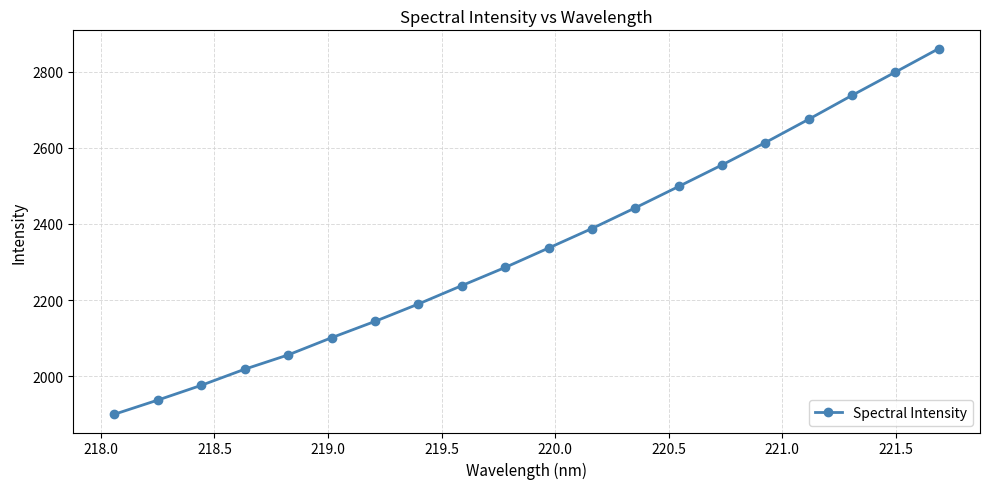

True or false: the data has more than 2 interior local peaks.

False